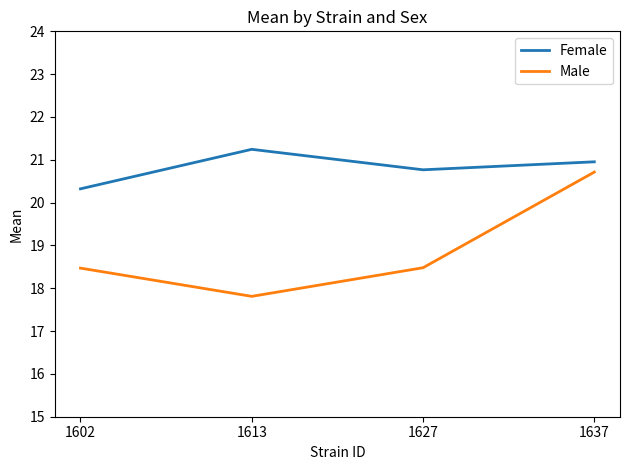

What is the minimum value for Male?

17.8